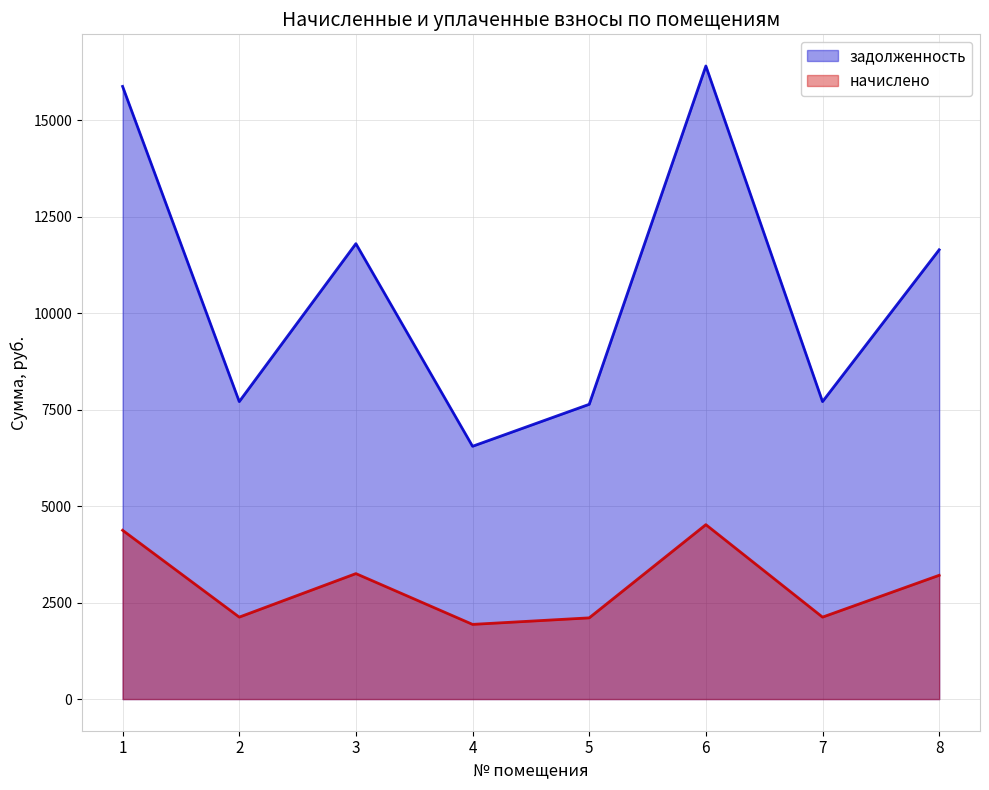

What is the value of the задолженность point at the 7th from the left?

7708.7